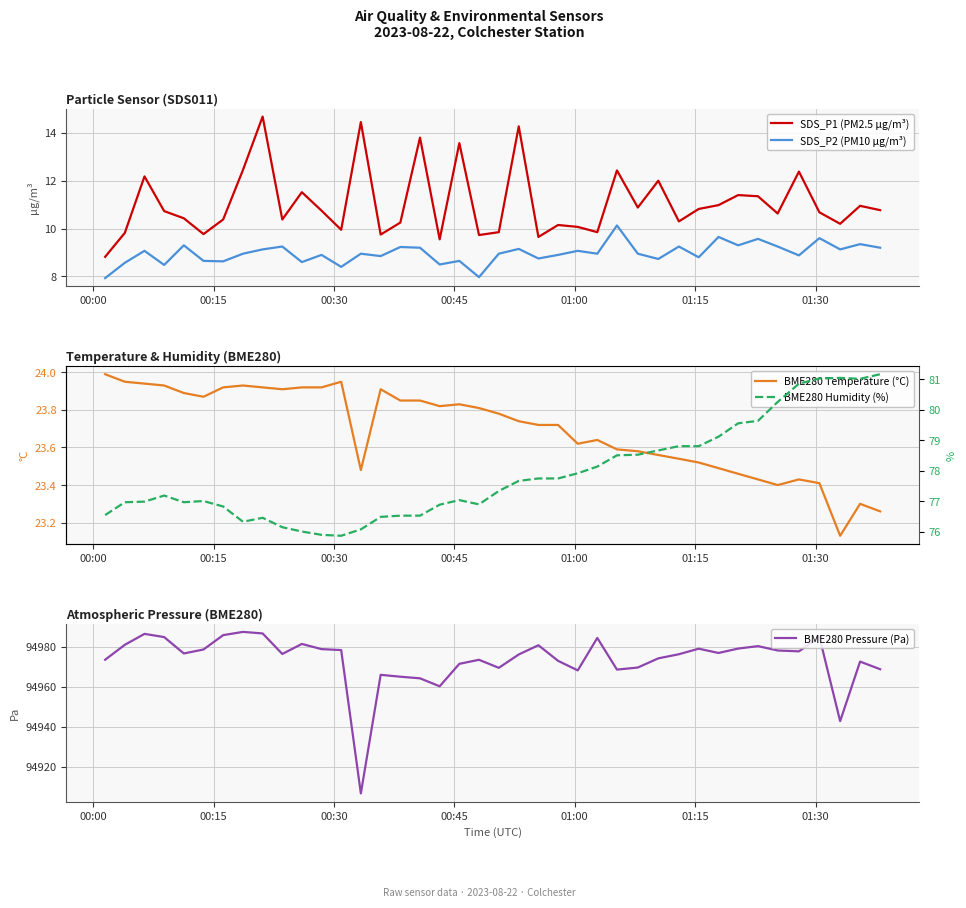

What are all the series names shown in the legend?

SDS_P1 (PM2.5 µg/m³), SDS_P2 (PM10 µg/m³), BME280 Temperature (°C), BME280 Pressure (Pa), BME280 Humidity (%)